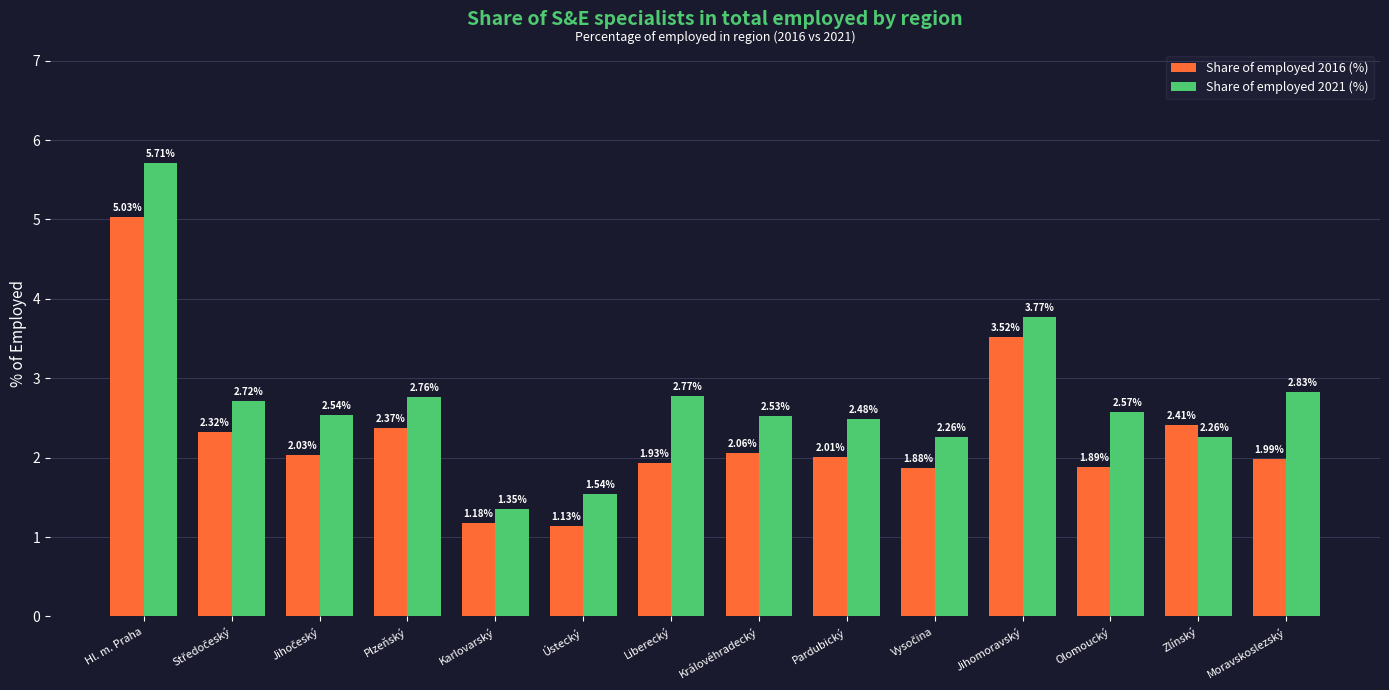

At which label is Share of employed 2021 (%) closest to 3?

Moravskoslezský